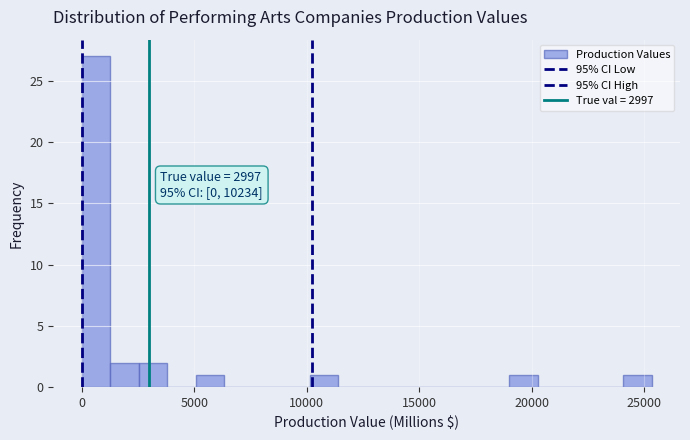

Around what value on the x-axis is the tallest bar? Give the approximate position of its centre, as read against the axis.

500